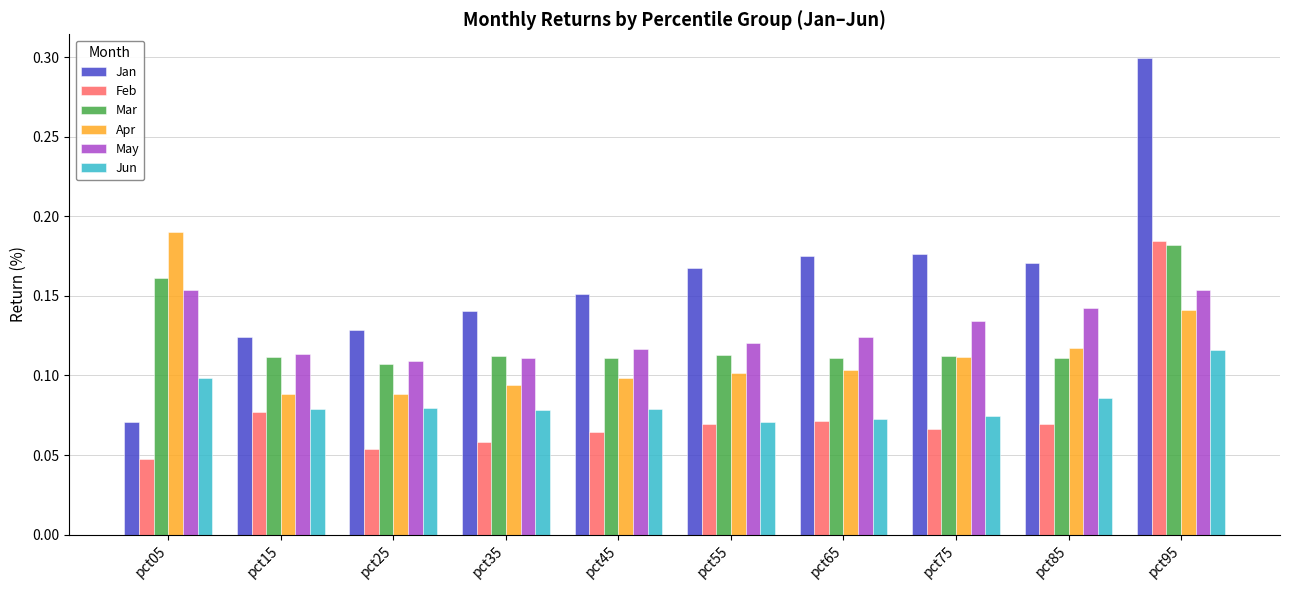

What is the total value across all series at pct85?

0.7